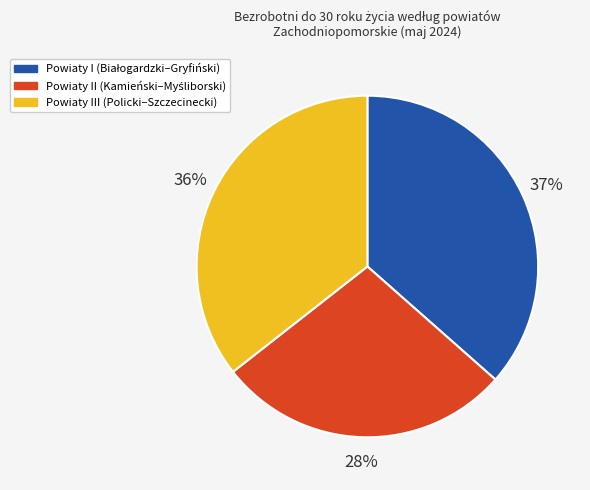

Is there a majority slice in this chart?

No